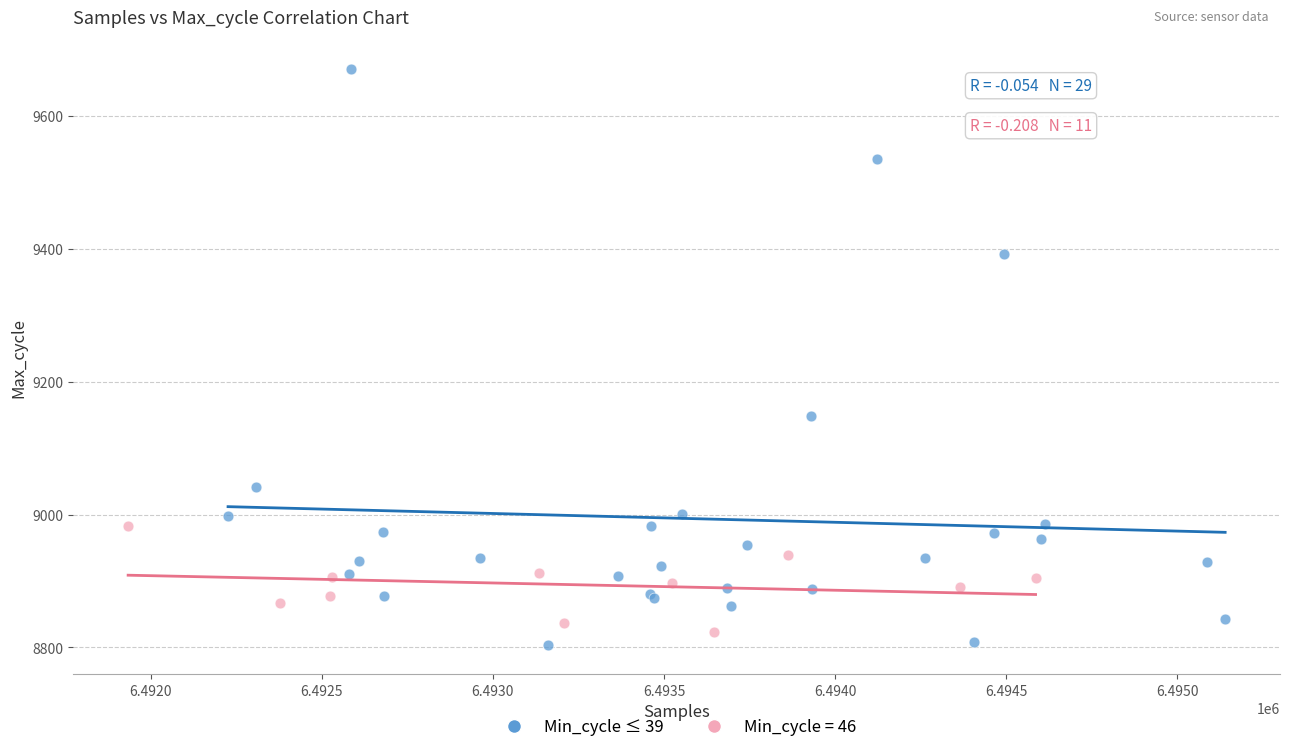

Which series reaches the maximum Y coordinate?

Min_cycle ≤ 39